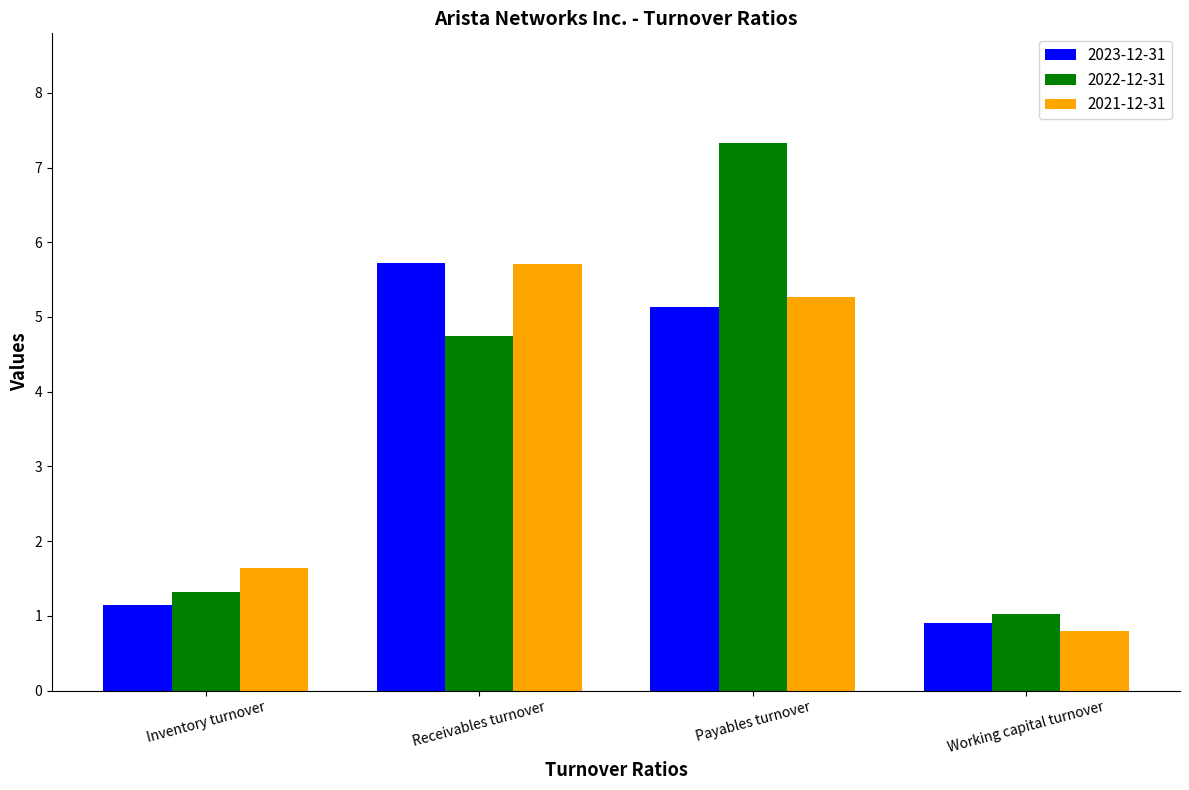

Read the 2023-12-31 value at Receivables turnover.

5.7